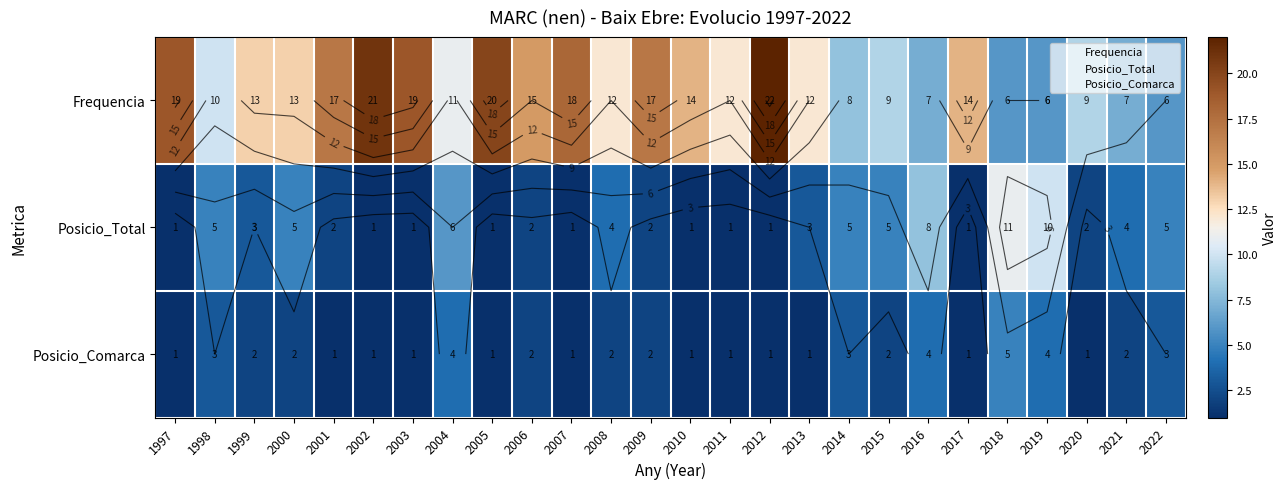

Rank the categories by Frequencia value from highest to lowest.

2012, 2002, 2005, 1997, 2003, 2007, 2001, 2009, 2006, 2010, 2017, 1999, 2000, 2008, 2011, 2013, 2004, 1998, 2015, 2020, 2014, 2016, 2021, 2018, 2019, 2022